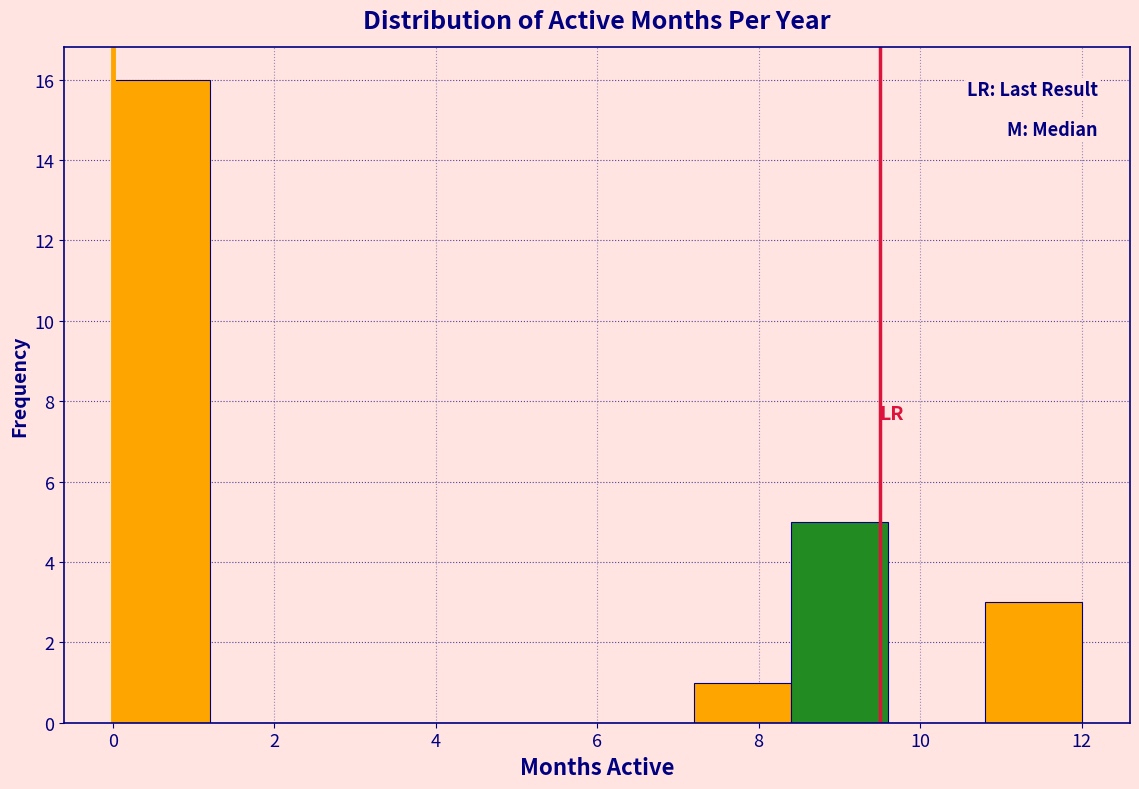

Reading left to right, list every bar in this chart as the range it spans on the x-axis followed by its height. The values are not printed on the chart, so give them approximately, as read against the axis.

0.0 to 1.2: 16
1.2 to 2.4: 0
2.4 to 3.6: 0
3.6 to 4.8: 0
4.8 to 6.0: 0
6.0 to 7.2: 0
7.2 to 8.4: 1
8.4 to 9.6: 5
9.6 to 10.8: 0
10.8 to 12.0: 3